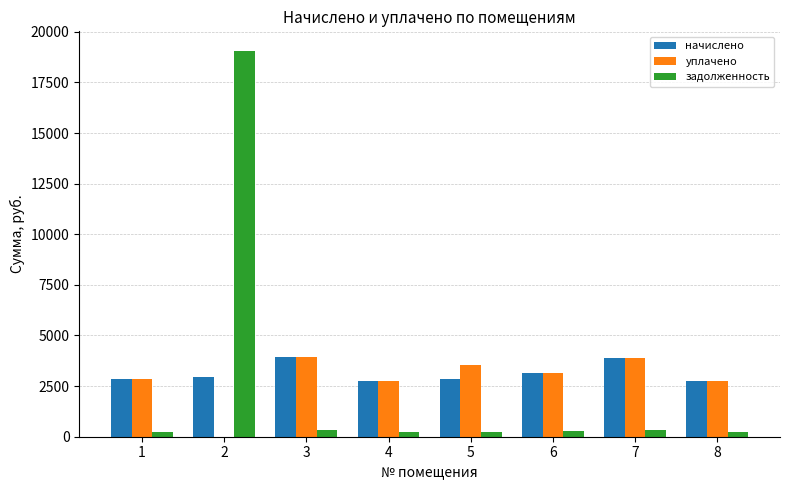

What is the spread (max minus min) of values at 7?

3573.8